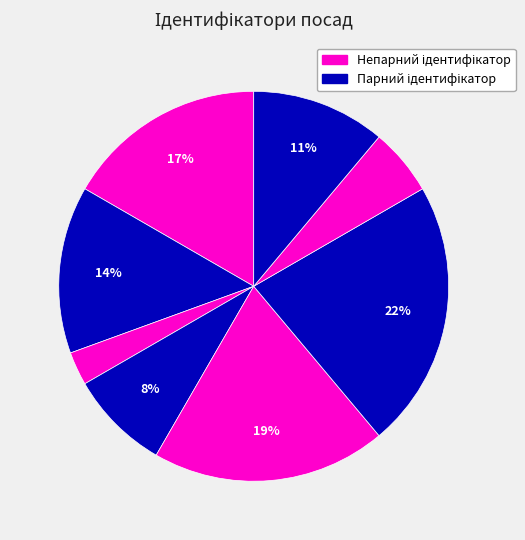

Count the number of slices in the pie.

8